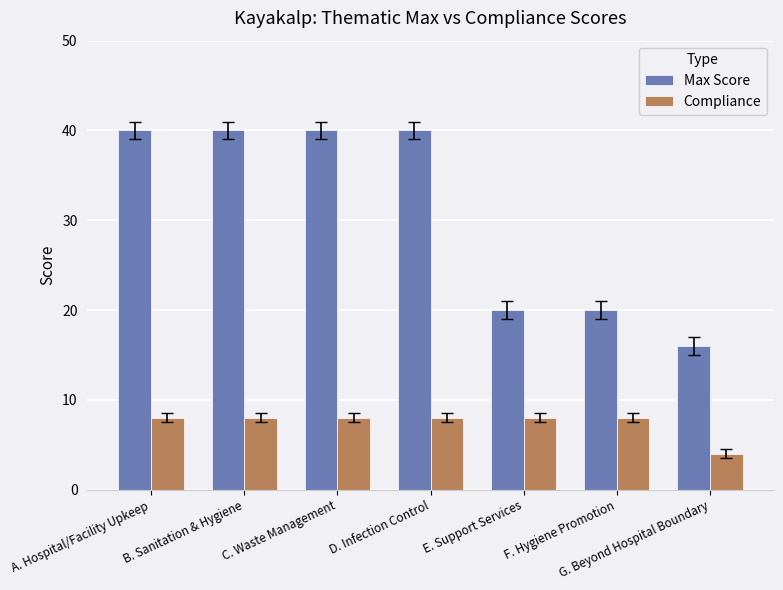

Reading left to right, what are all the values shown in this chart?

Max Score: A. Hospital/Facility Upkeep=40	B. Sanitation & Hygiene=40	C. Waste Management=40	D. Infection Control=40	E. Support Services=20	F. Hygiene Promotion=20	G. Beyond Hospital Boundary=16
Compliance: A. Hospital/Facility Upkeep=8	B. Sanitation & Hygiene=8	C. Waste Management=8	D. Infection Control=8	E. Support Services=8	F. Hygiene Promotion=8	G. Beyond Hospital Boundary=4